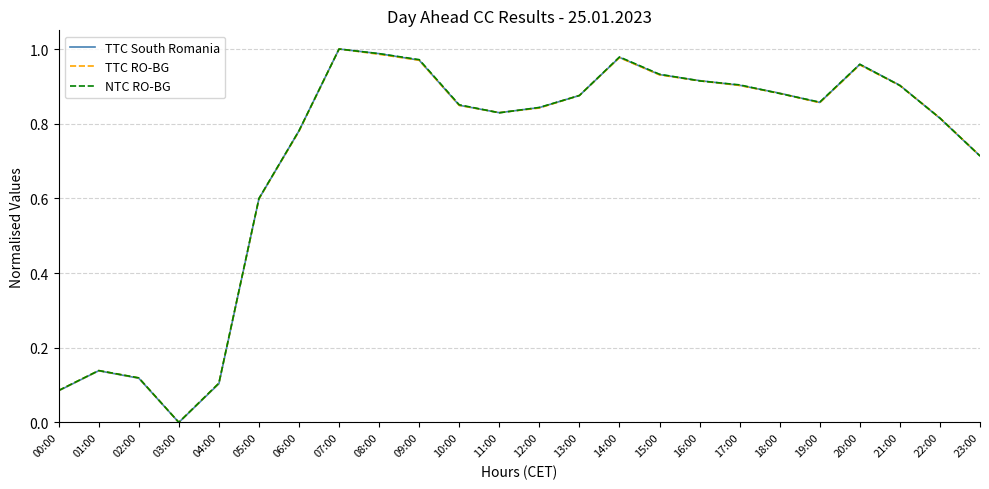

Where is the first local minimum for TTC RO-BG?

03:00